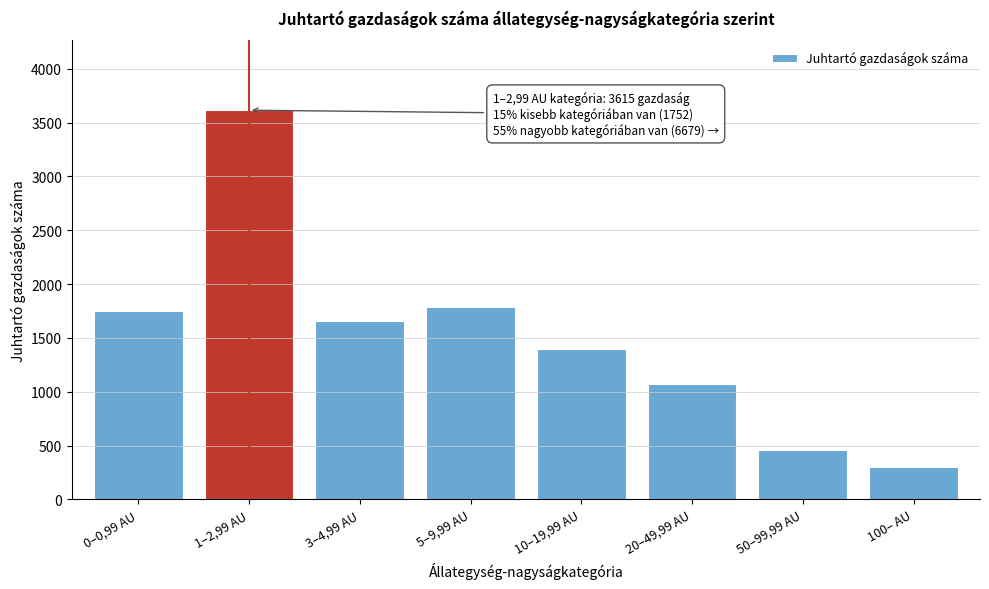

Reading left to right, what are all the values shown in this chart?

1752	3615	1656	1788	1395	1075	460	305